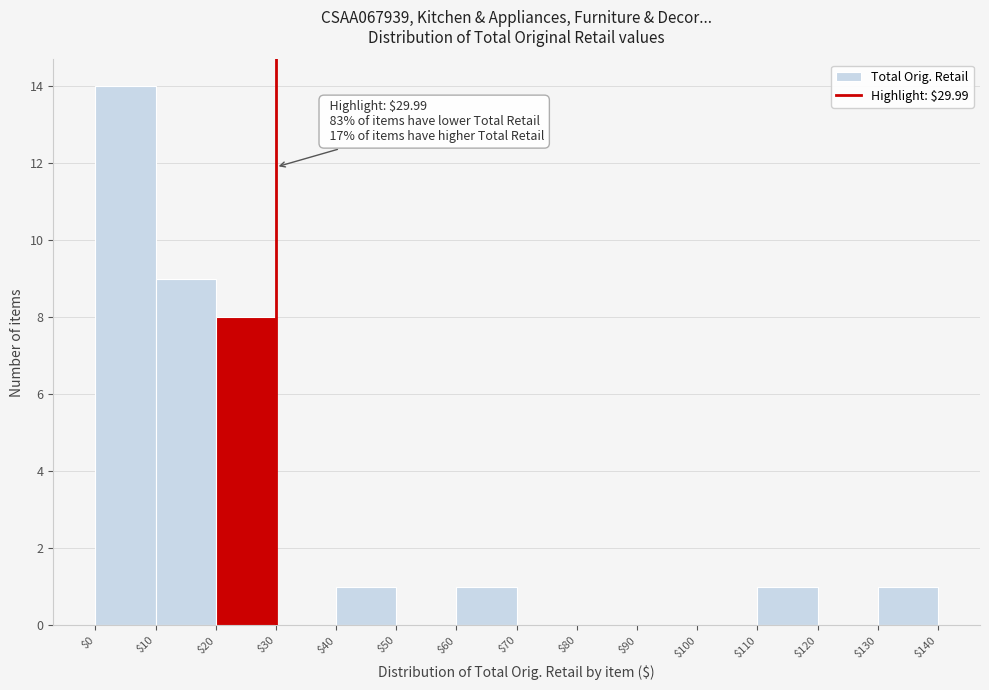

Which range on the x-axis has the tallest bar?

$0 to $10